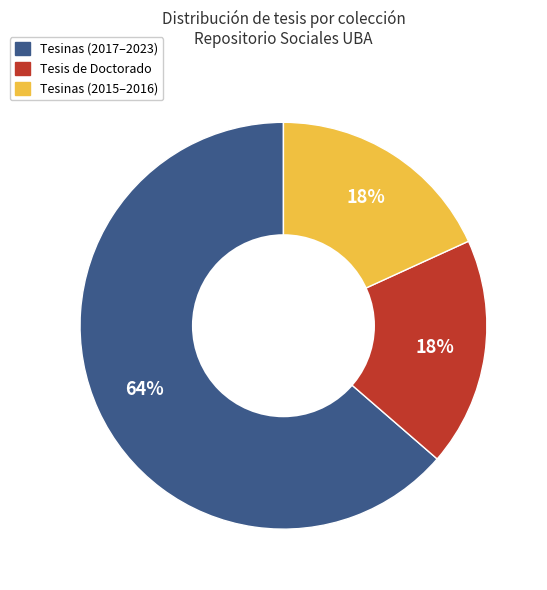

To the nearest percent, what is the average slice percentage?

33%